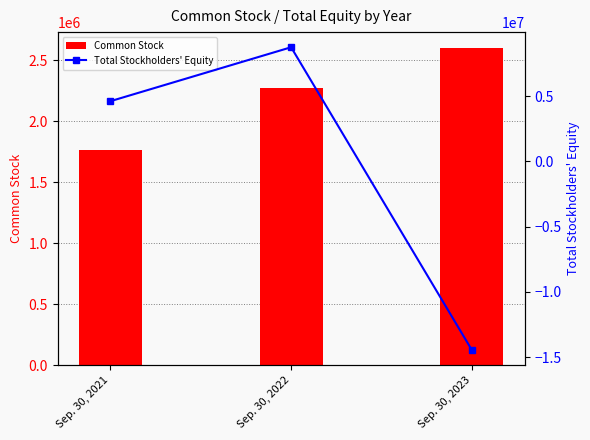

What is the total value across all series at Sep. 30, 2023?

-11835203